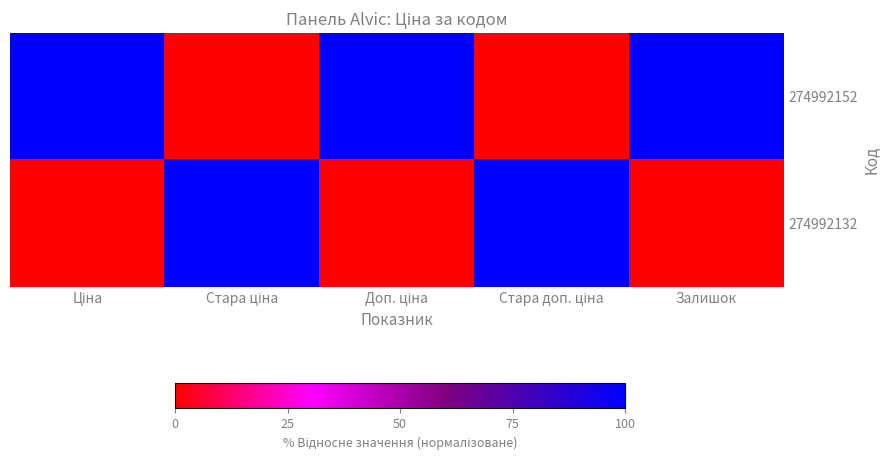

Which series has the largest range (max minus min)?

274992152